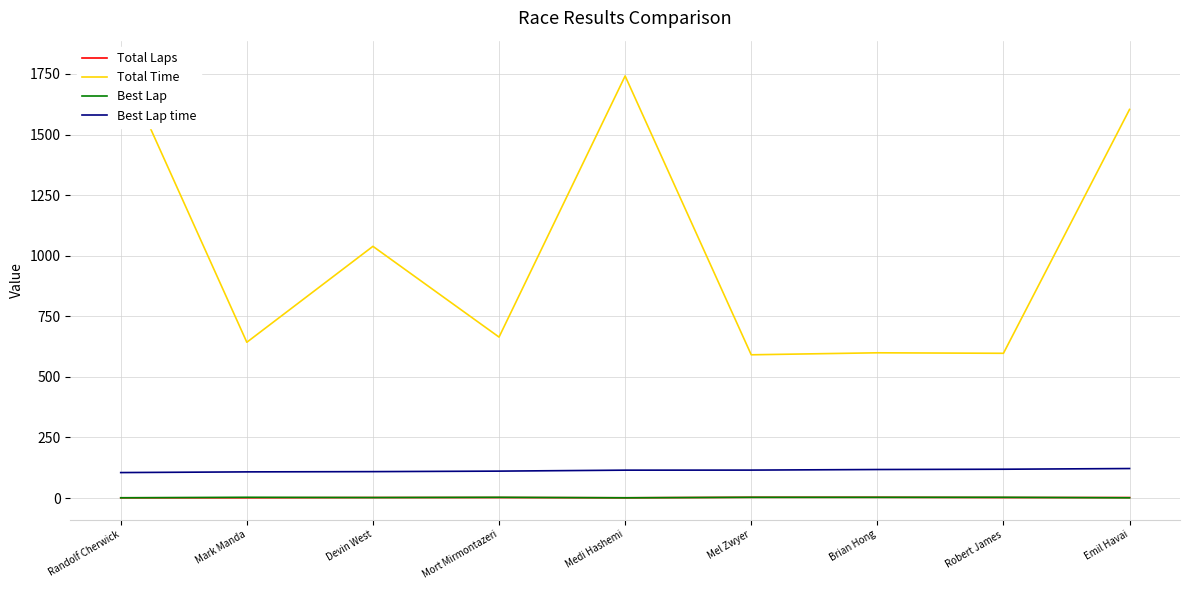

At which category is the sum across all series the highest?

Randolf Cherwick